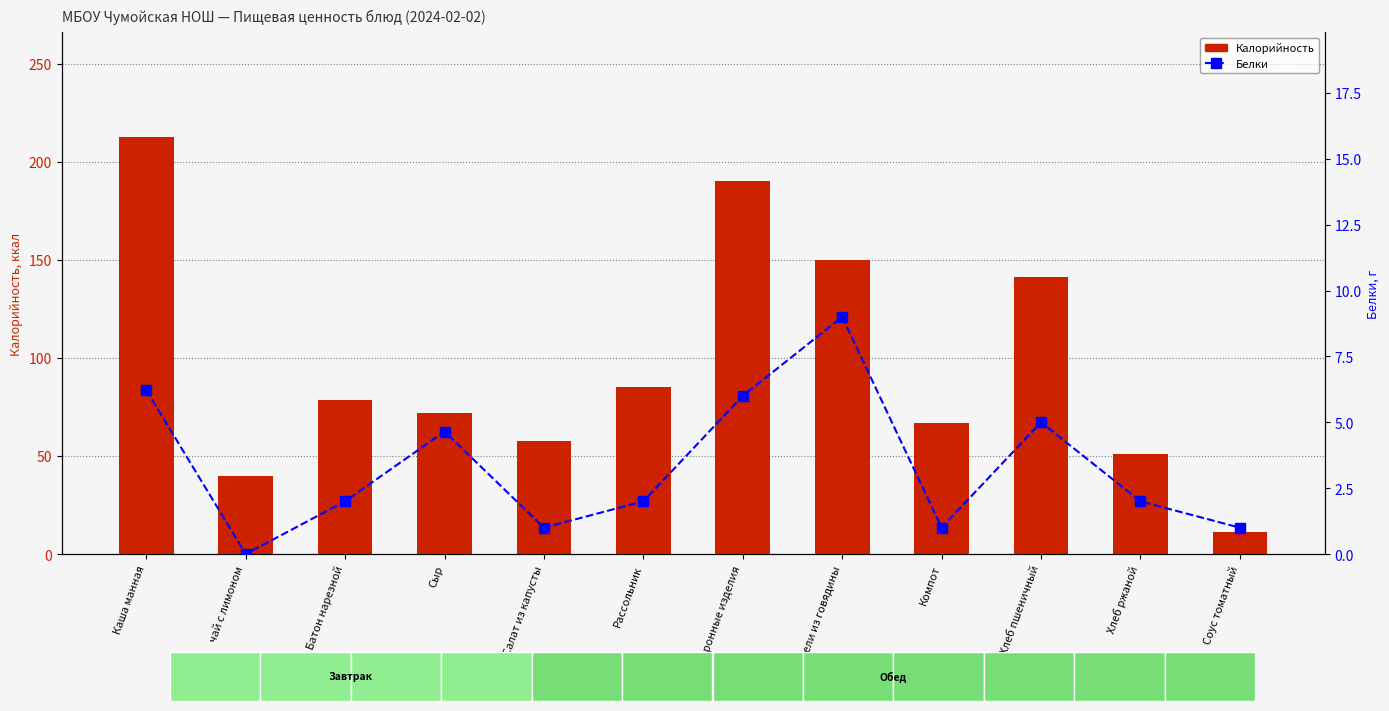

What is the sum of the Белки values at Батон нарезной and Макаронные изделия?

8.0